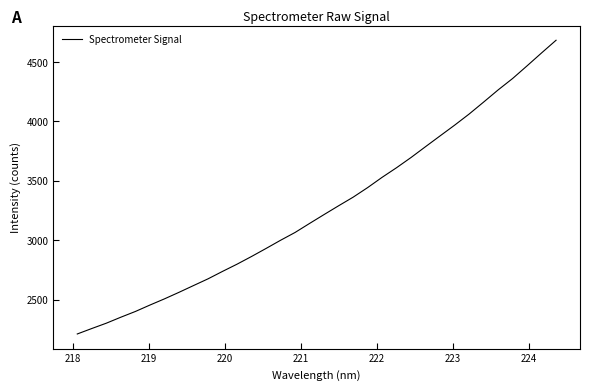

Reading left to right, extract all data points from this chart.

2209.8	2255.7	2300.6	2351.0	2399.3	2453.3	2505.3	2560.4	2617.4	2674.0	2736.7	2797.5	2862.4	2930.0	2999.0	3064.8	3140.8	3215.7	3289.5	3361.8	3442.5	3529.2	3610.5	3696.6	3787.9	3878.4	3968.4	4062.1	4162.8	4265.2	4361.4	4468.2	4576.9	4683.7